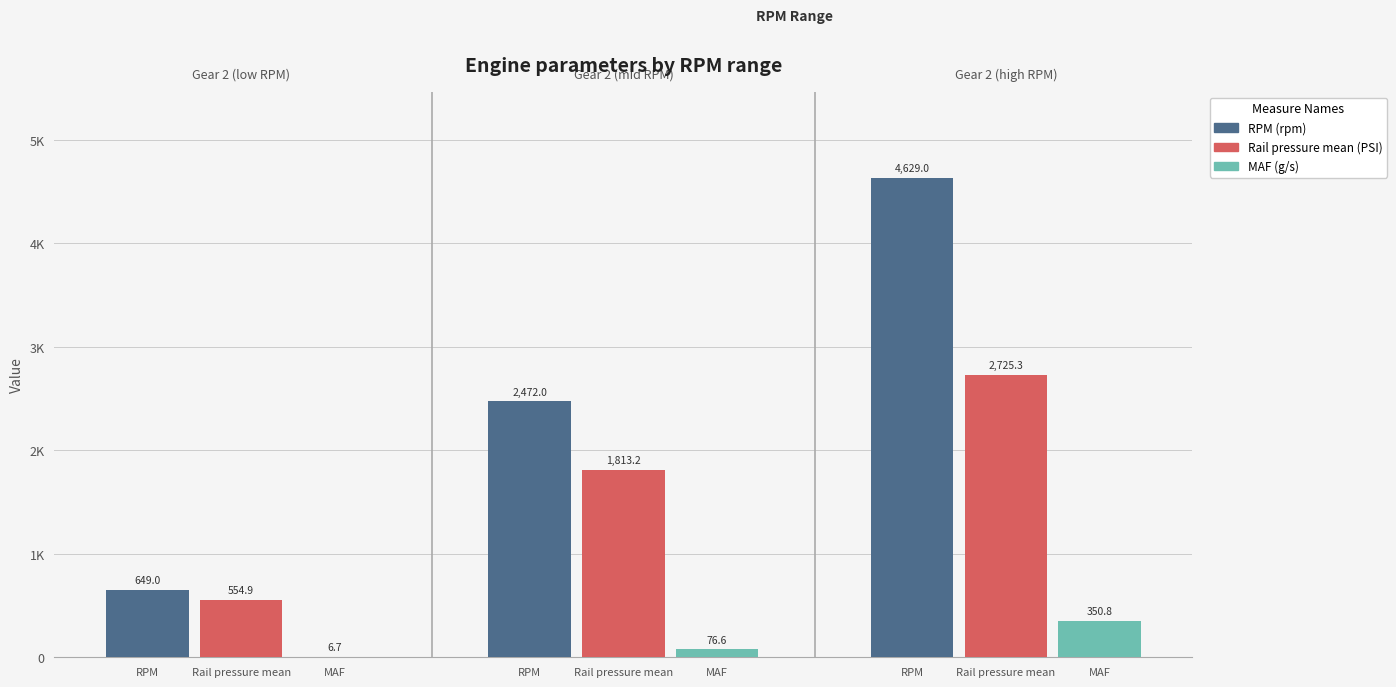

What is the spread (max minus min) of values at 2?

4278.2